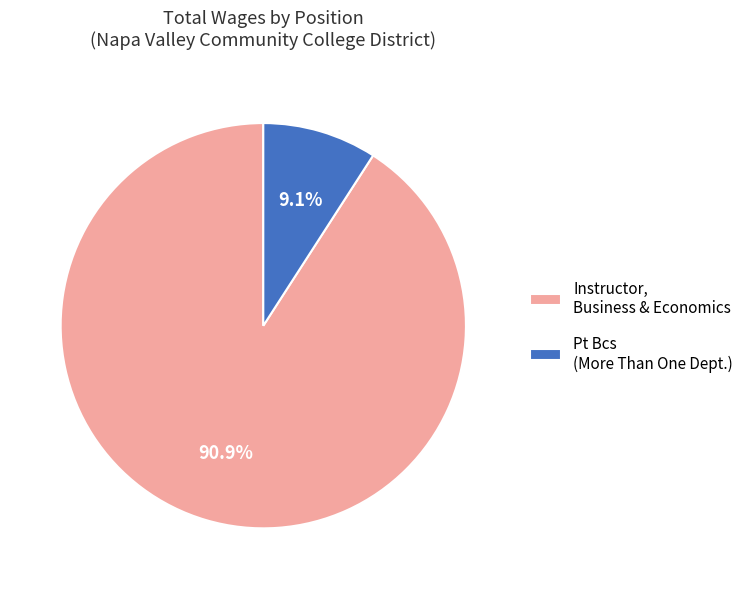

Does any single category account for the majority?

Yes